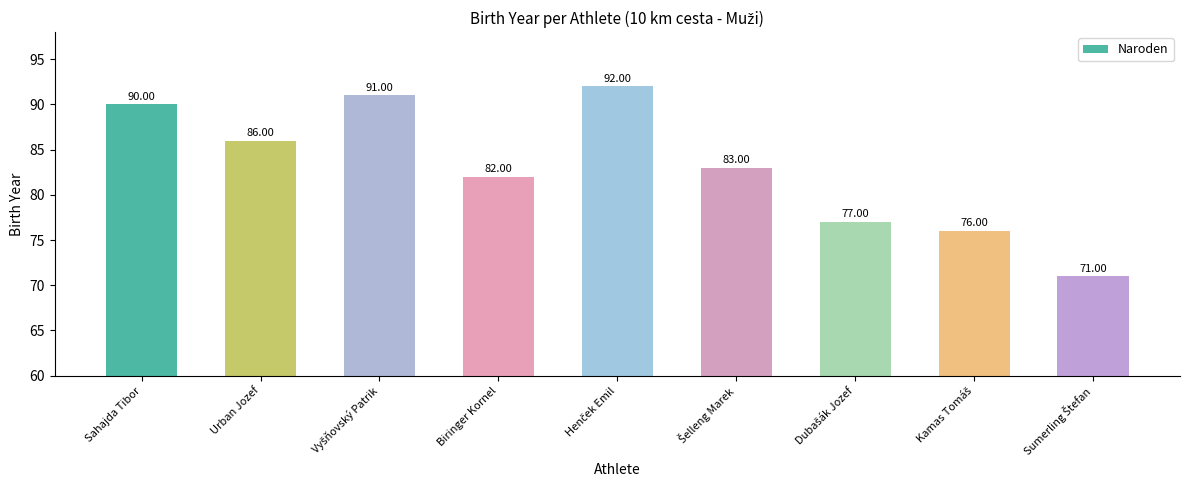

Which has a higher value, Urban Jozef or Biringer Kornel?

Urban Jozef